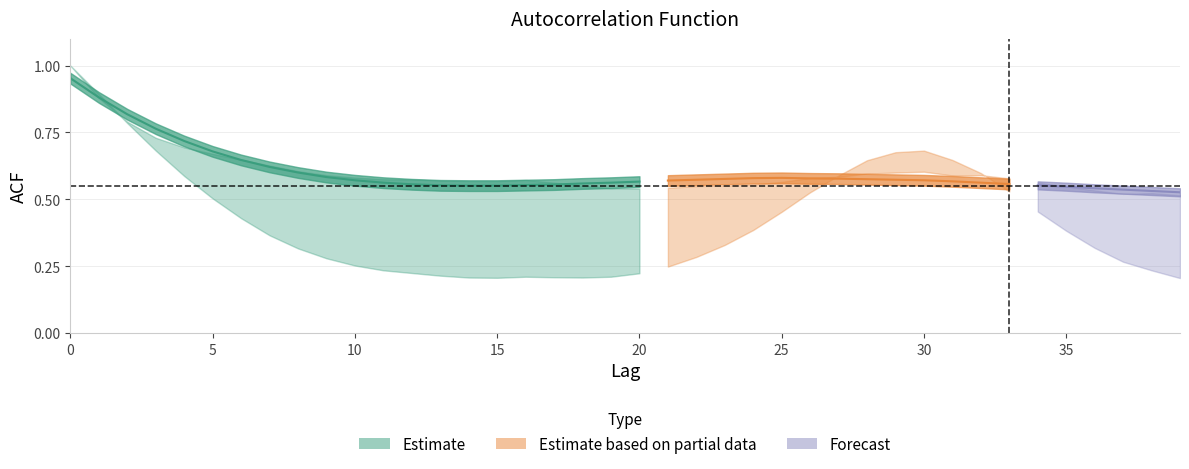

True or false: acf_shown_smooth has a value of 0.6 at 25.

True